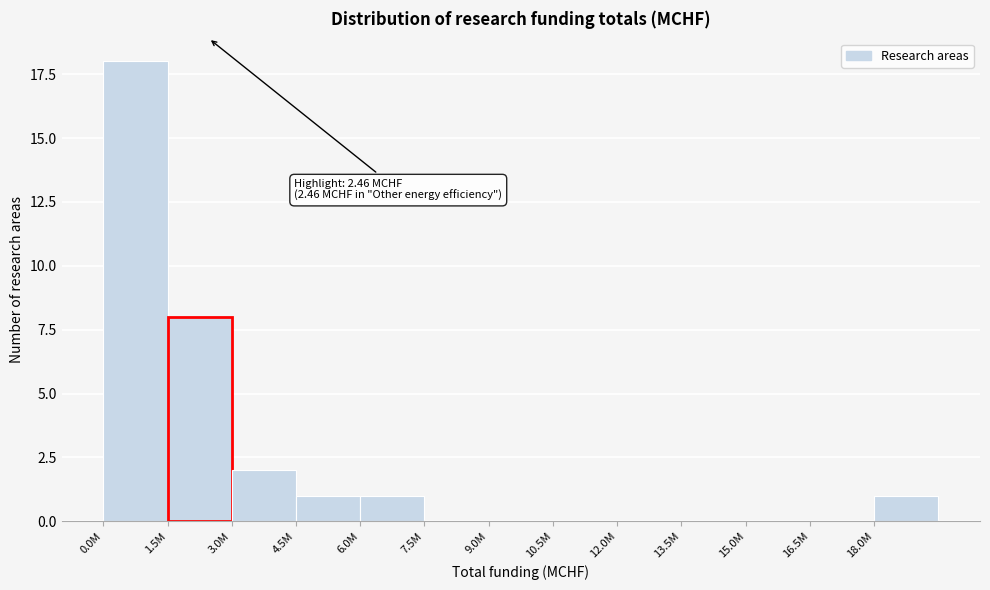

Reading left to right, transcribe all the data shown in this chart.

0.0M=18	1.5M=8	3.0M=2	4.5M=1	6.0M=1	7.5M=0	9.0M=0	10.5M=0	12.0M=0	13.5M=0	15.0M=0	16.5M=0	18.0M=1